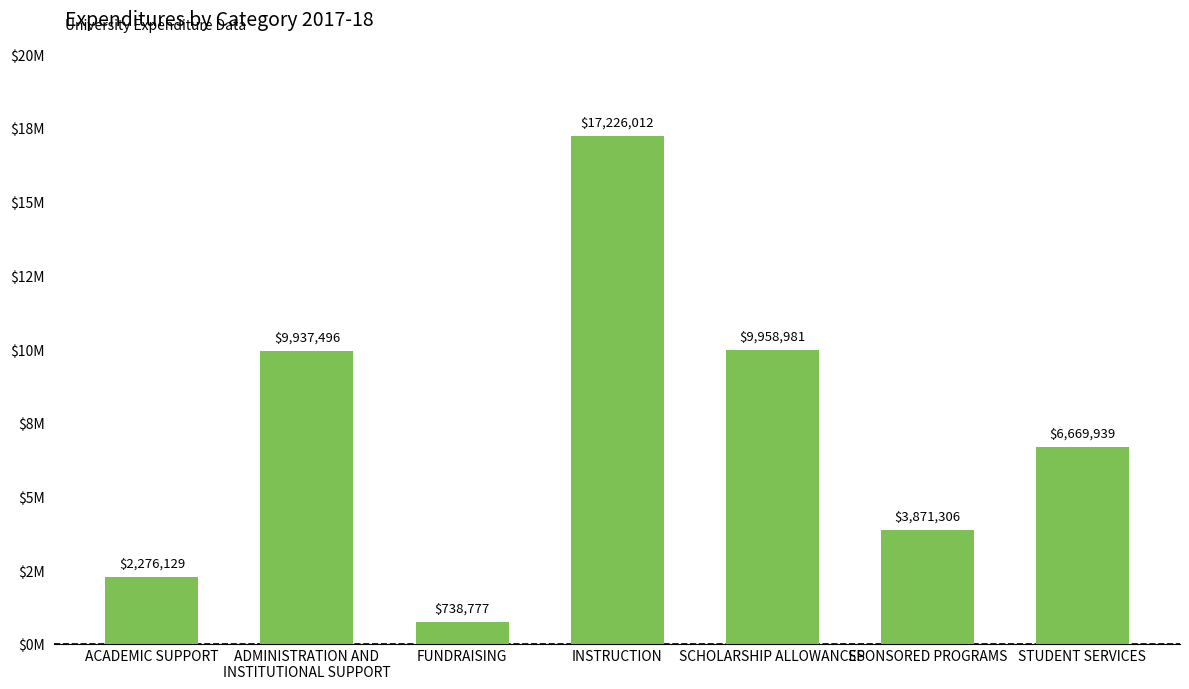

What is the minimum value shown in the chart?

738777